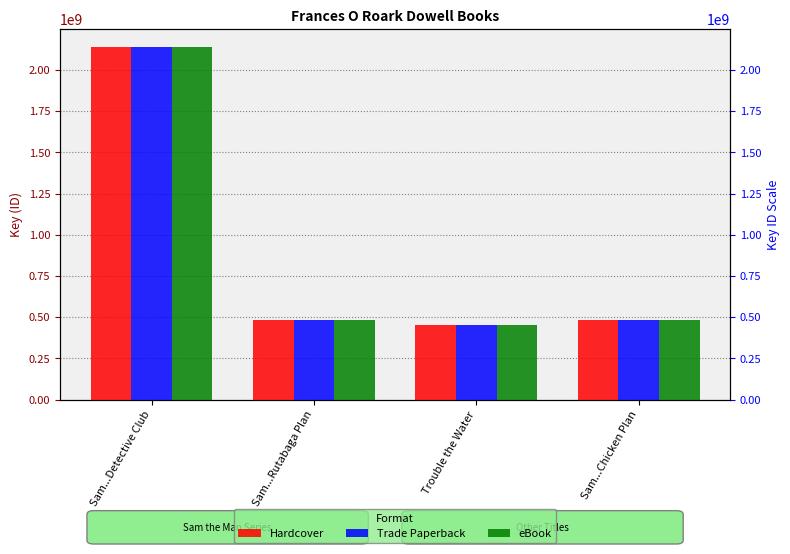

What is the average value of the eBook series?

890728090